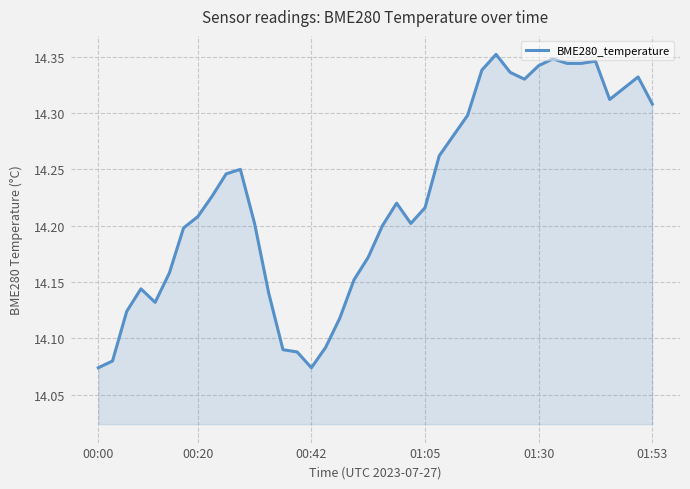

What is the difference between the maximum and minimum values?

0.3